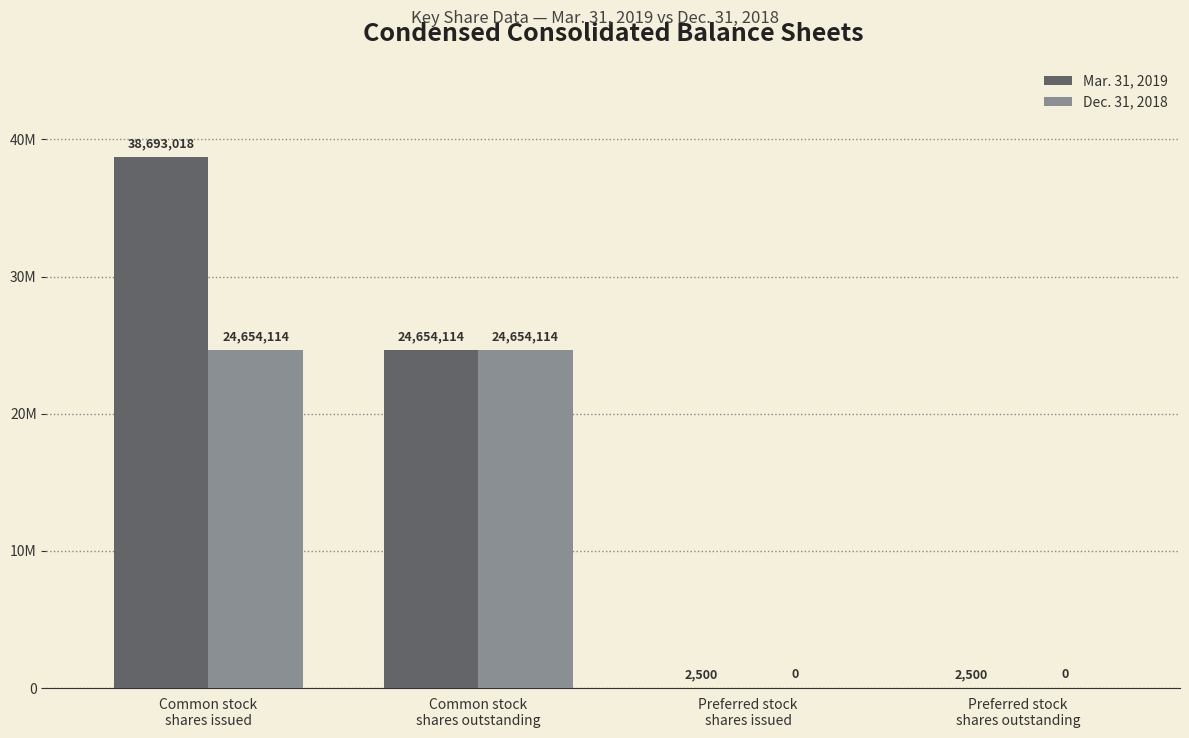

The value of Dec. 31, 2018 at Common stock
shares issued is 24654114. True or false?

True